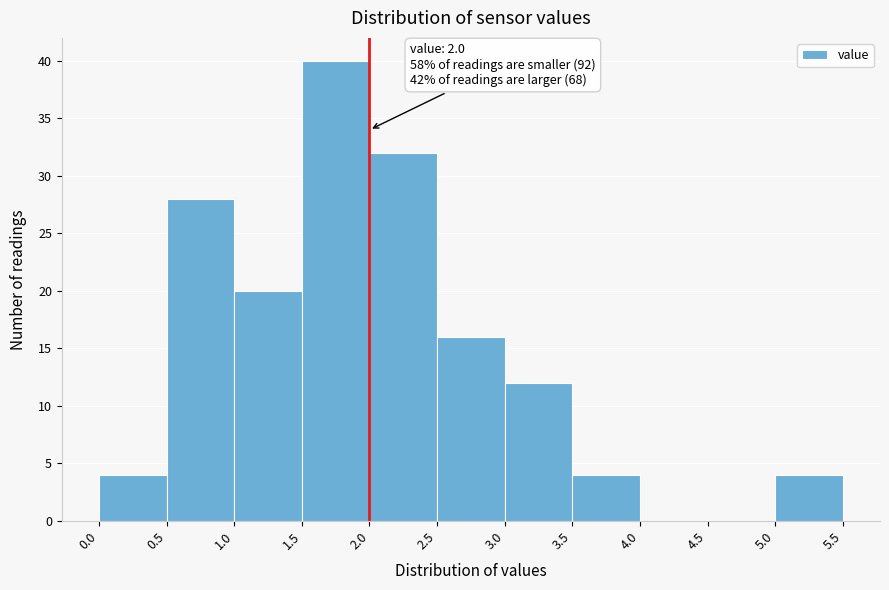

Over which range of the x-axis is the bar tallest?

1.5 to 2.0